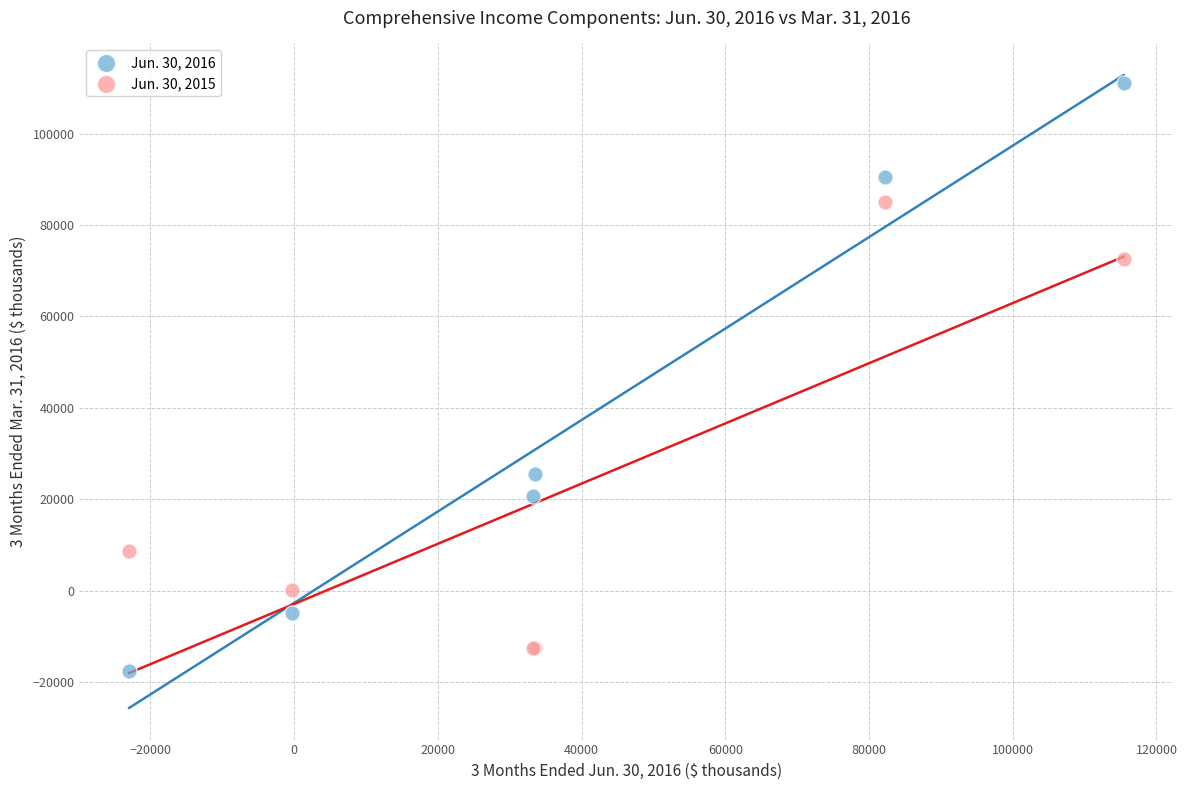

Which series has the largest Y range (max minus min)?

Jun. 30, 2016